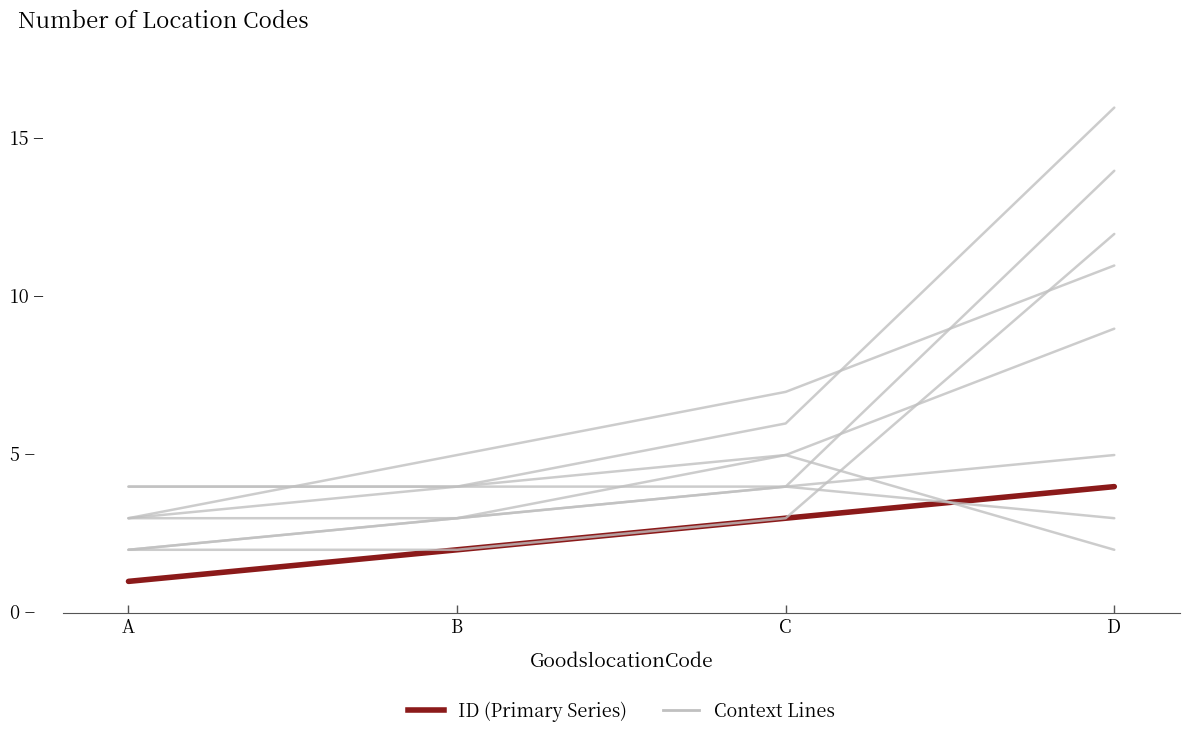

Is this an area chart (filled region under the line)?

No